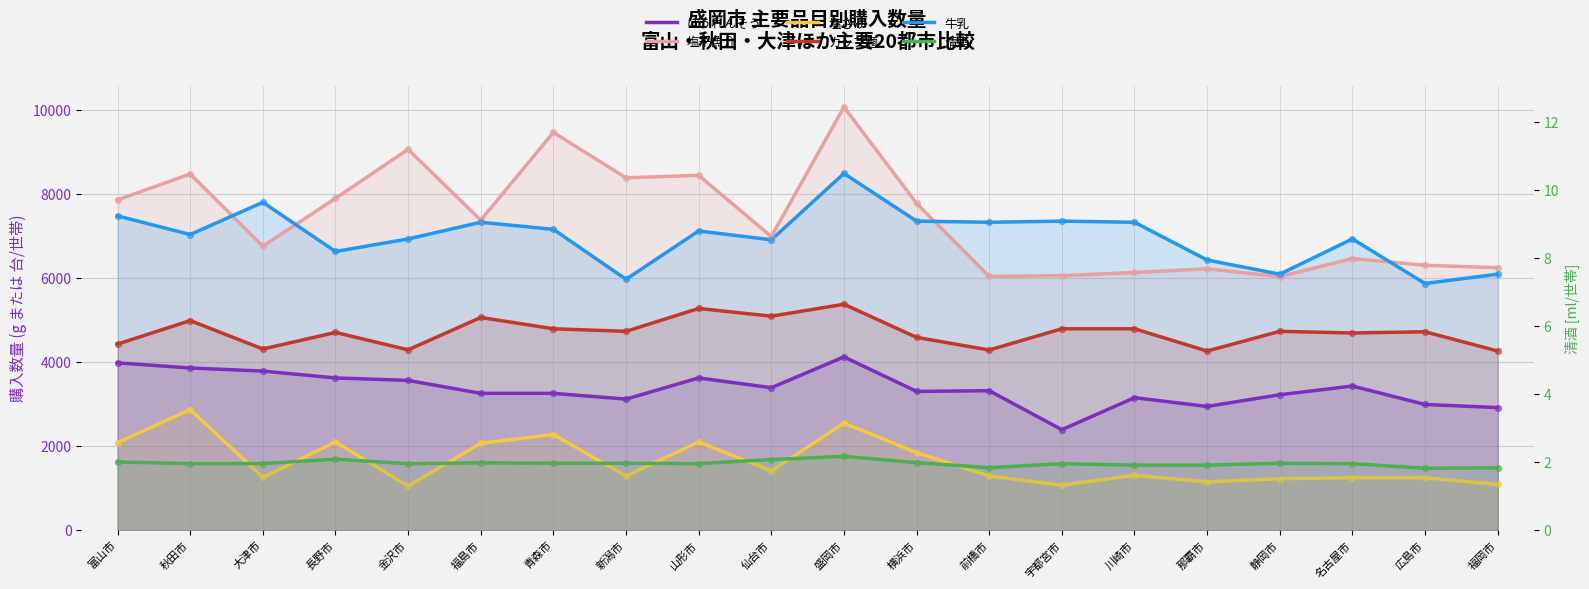

At how many categories does at least one series exceed 480?

20